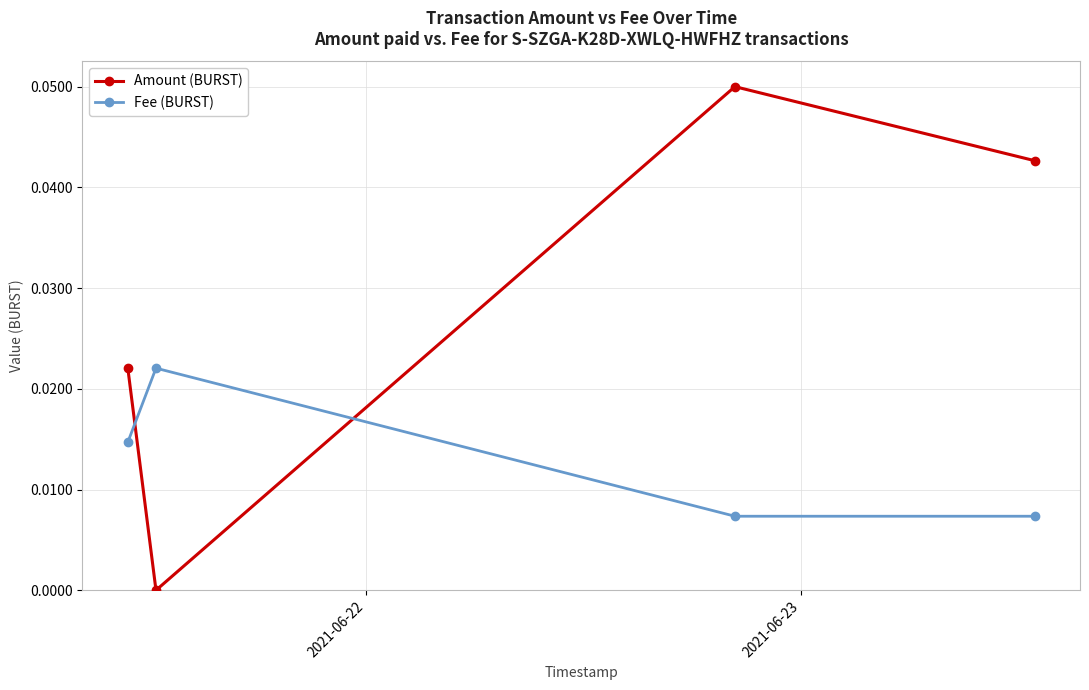

Rank the series by their maximum value, from highest to lowest.

Amount (BURST), Fee (BURST)